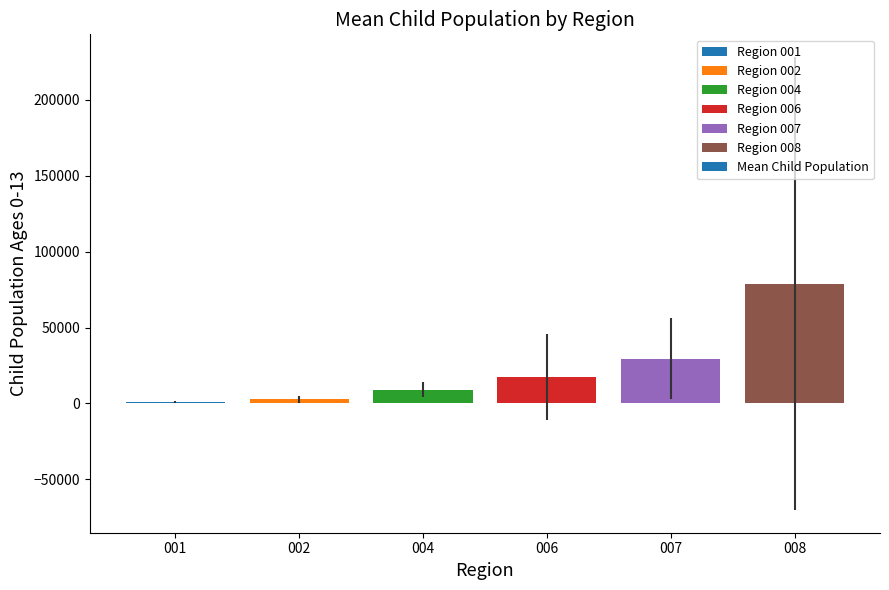

Reading left to right, what are all the values shown in this chart?

001=1096.6	002=2676.2	004=8891.4	006=17376.6	007=29344.6	008=78984.8